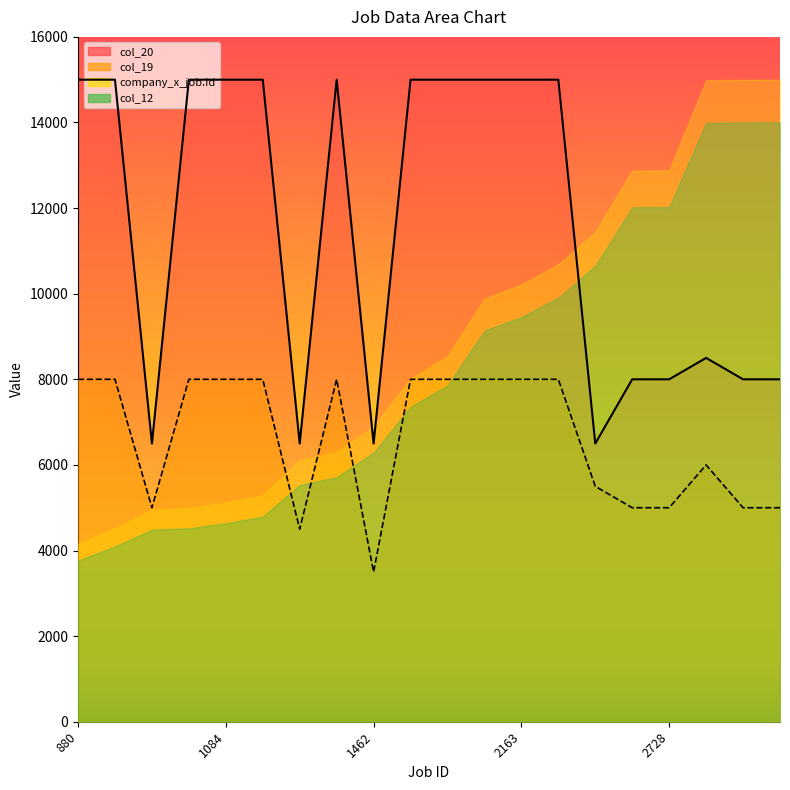

What is the value of the col_20 point at the 17th from the left?

8000